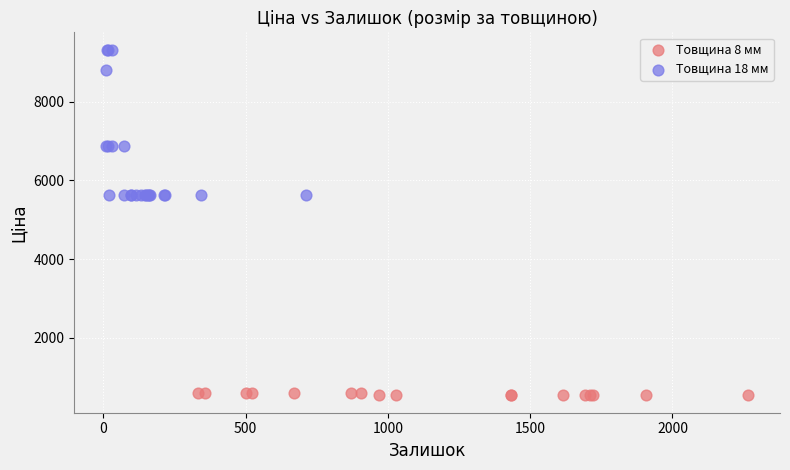

Which series reaches the minimum Y coordinate?

Товщина 8 мм